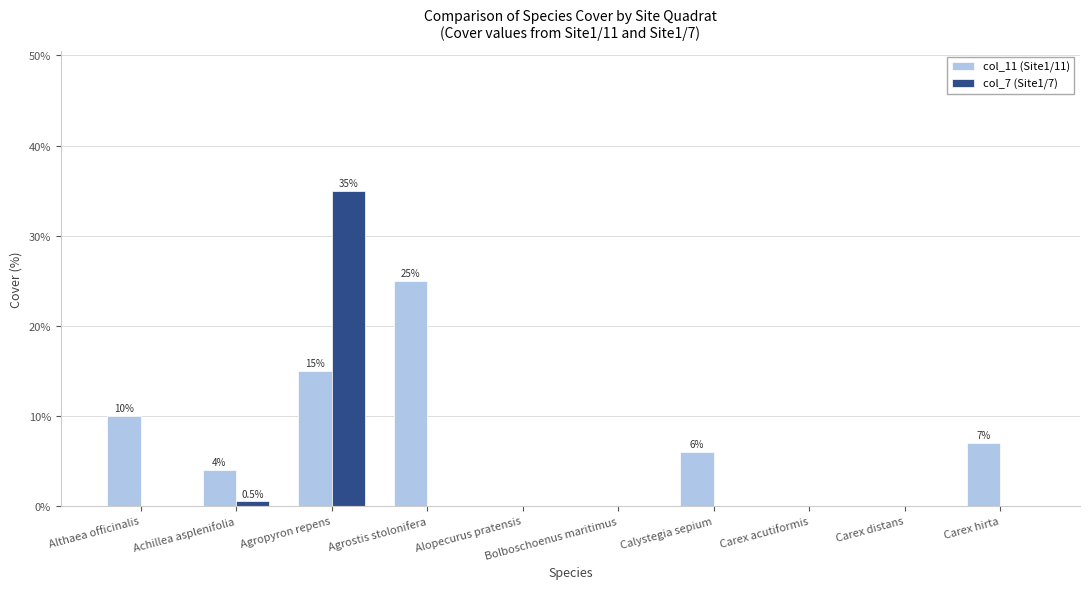

The col_11 (Site1/11) series shows -16.6 at Alopecurus pratensis. True or false?

False